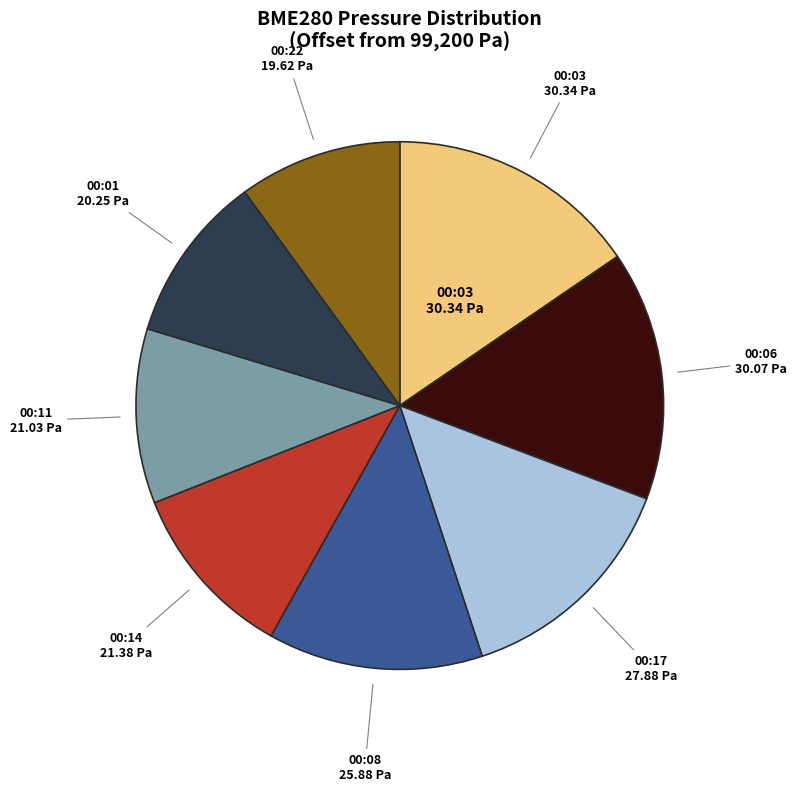

Does any single category account for the majority?

No